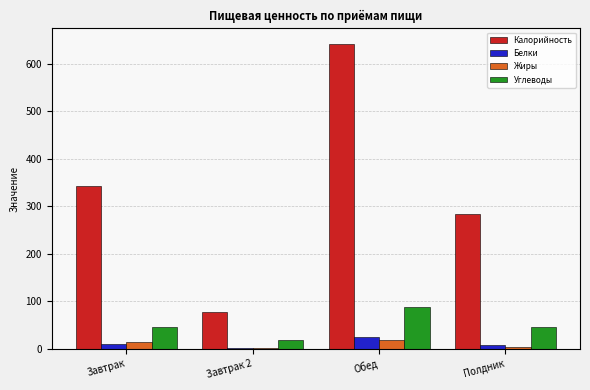

Read the Белки value at Полдник.

8.3